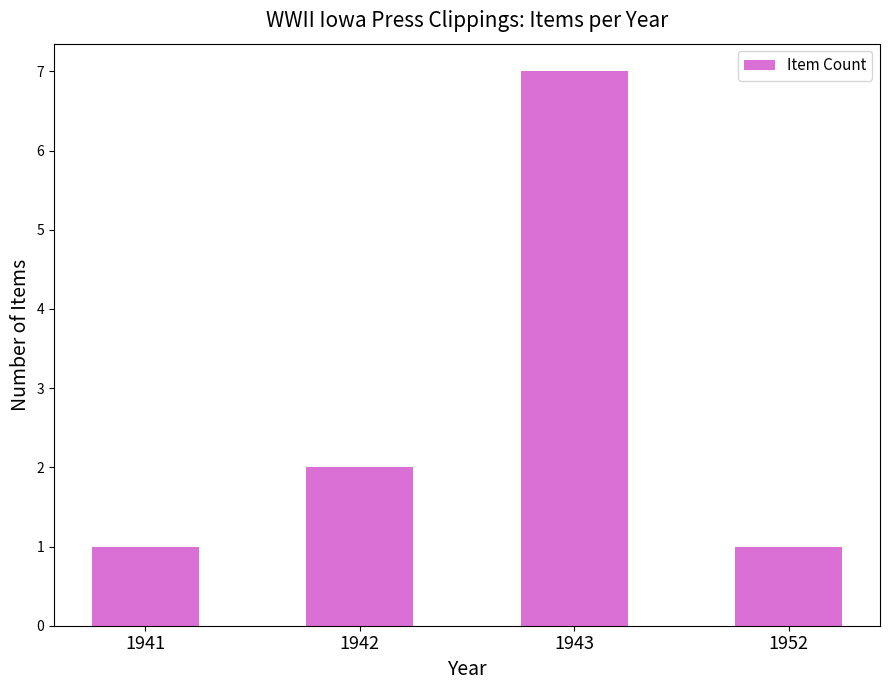

Is it true that the value at 1943 is 3?

False